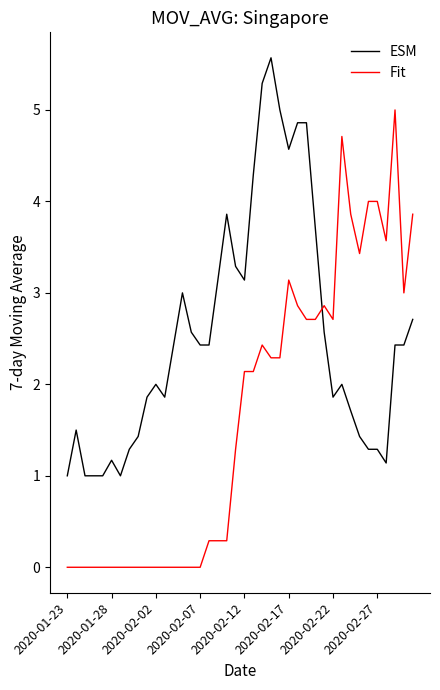

How many intersections are there between Fit and ESM?

1